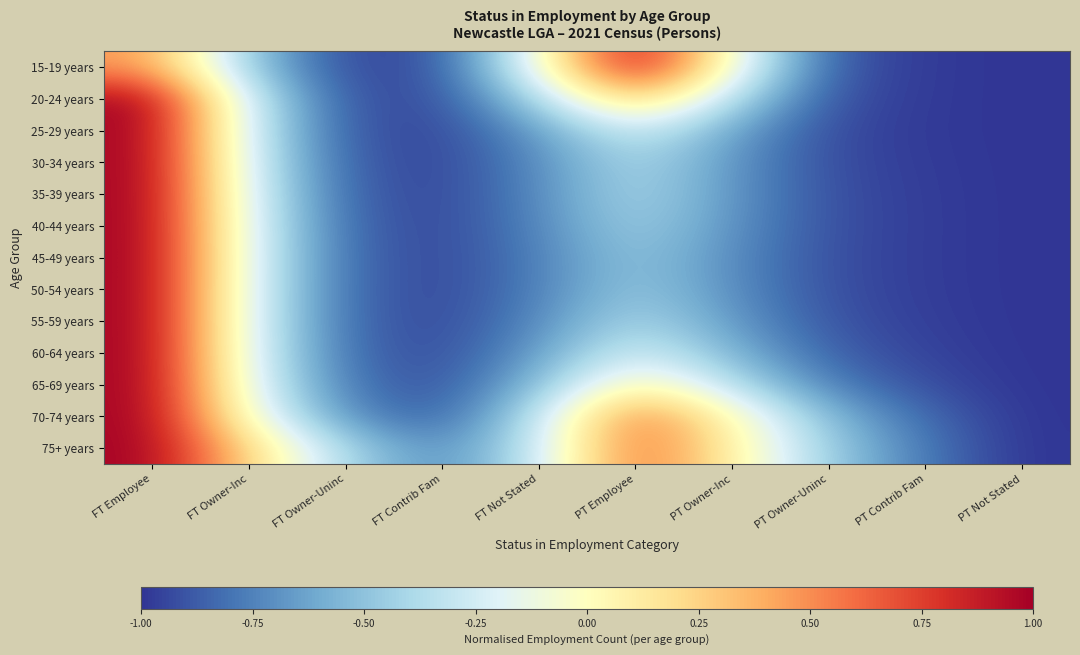

Reading left to right, extract all data points from this chart.

15-19 years: FT Employee=0.5	FT Owner-Inc=-0.5	FT Owner-Uninc=-0.9	FT Contrib Fam=-0.9	FT Not Stated=-0.1	PT Employee=1.0	PT Owner-Inc=-0.1	PT Owner-Uninc=-0.9	PT Contrib Fam=-1.0	PT Not Stated=-1.0
20-24 years: FT Employee=1.0	FT Owner-Inc=-0.3	FT Owner-Uninc=-0.9	FT Contrib Fam=-0.9	FT Not Stated=-0.4	PT Employee=0.3	PT Owner-Inc=-0.4	PT Owner-Uninc=-0.9	PT Contrib Fam=-1.0	PT Not Stated=-1.0
25-29 years: FT Employee=1.0	FT Owner-Inc=-0.3	FT Owner-Uninc=-0.9	FT Contrib Fam=-1.0	FT Not Stated=-0.7	PT Employee=-0.2	PT Owner-Inc=-0.6	PT Owner-Uninc=-0.9	PT Contrib Fam=-1.0	PT Not Stated=-1.0
30-34 years: FT Employee=1.0	FT Owner-Inc=-0.3	FT Owner-Uninc=-0.9	FT Contrib Fam=-1.0	FT Not Stated=-0.7	PT Employee=-0.4	PT Owner-Inc=-0.7	PT Owner-Uninc=-0.9	PT Contrib Fam=-1.0	PT Not Stated=-1.0
35-39 years: FT Employee=1.0	FT Owner-Inc=-0.2	FT Owner-Uninc=-0.9	FT Contrib Fam=-1.0	FT Not Stated=-0.7	PT Employee=-0.4	PT Owner-Inc=-0.7	PT Owner-Uninc=-0.9	PT Contrib Fam=-1.0	PT Not Stated=-1.0
40-44 years: FT Employee=1.0	FT Owner-Inc=-0.2	FT Owner-Uninc=-0.8	FT Contrib Fam=-0.9	FT Not Stated=-0.7	PT Employee=-0.4	PT Owner-Inc=-0.7	PT Owner-Uninc=-0.9	PT Contrib Fam=-1.0	PT Not Stated=-1.0
45-49 years: FT Employee=1.0	FT Owner-Inc=-0.2	FT Owner-Uninc=-0.8	FT Contrib Fam=-0.9	FT Not Stated=-0.8	PT Employee=-0.5	PT Owner-Inc=-0.7	PT Owner-Uninc=-0.9	PT Contrib Fam=-1.0	PT Not Stated=-1.0
50-54 years: FT Employee=1.0	FT Owner-Inc=-0.2	FT Owner-Uninc=-0.8	FT Contrib Fam=-0.9	FT Not Stated=-0.8	PT Employee=-0.5	PT Owner-Inc=-0.7	PT Owner-Uninc=-0.9	PT Contrib Fam=-1.0	PT Not Stated=-1.0
55-59 years: FT Employee=1.0	FT Owner-Inc=-0.2	FT Owner-Uninc=-0.8	FT Contrib Fam=-0.9	FT Not Stated=-0.7	PT Employee=-0.4	PT Owner-Inc=-0.7	PT Owner-Uninc=-0.9	PT Contrib Fam=-1.0	PT Not Stated=-1.0
60-64 years: FT Employee=1.0	FT Owner-Inc=-0.2	FT Owner-Uninc=-0.8	FT Contrib Fam=-0.9	FT Not Stated=-0.7	PT Employee=-0.2	PT Owner-Inc=-0.6	PT Owner-Uninc=-0.9	PT Contrib Fam=-1.0	PT Not Stated=-1.0
65-69 years: FT Employee=1.0	FT Owner-Inc=-0.2	FT Owner-Uninc=-0.8	FT Contrib Fam=-0.9	FT Not Stated=-0.5	PT Employee=0.1	PT Owner-Inc=-0.4	PT Owner-Uninc=-0.8	PT Contrib Fam=-0.9	PT Not Stated=-1.0
70-74 years: FT Employee=1.0	FT Owner-Inc=-0.1	FT Owner-Uninc=-0.7	FT Contrib Fam=-0.9	FT Not Stated=-0.3	PT Employee=0.6	PT Owner-Inc=0.0	PT Owner-Uninc=-0.5	PT Contrib Fam=-0.8	PT Not Stated=-1.0
75+ years: FT Employee=1.0	FT Owner-Inc=0.2	FT Owner-Uninc=-0.4	FT Contrib Fam=-0.7	FT Not Stated=-0.3	PT Employee=0.6	PT Owner-Inc=0.1	PT Owner-Uninc=-0.5	PT Contrib Fam=-0.8	PT Not Stated=-1.0